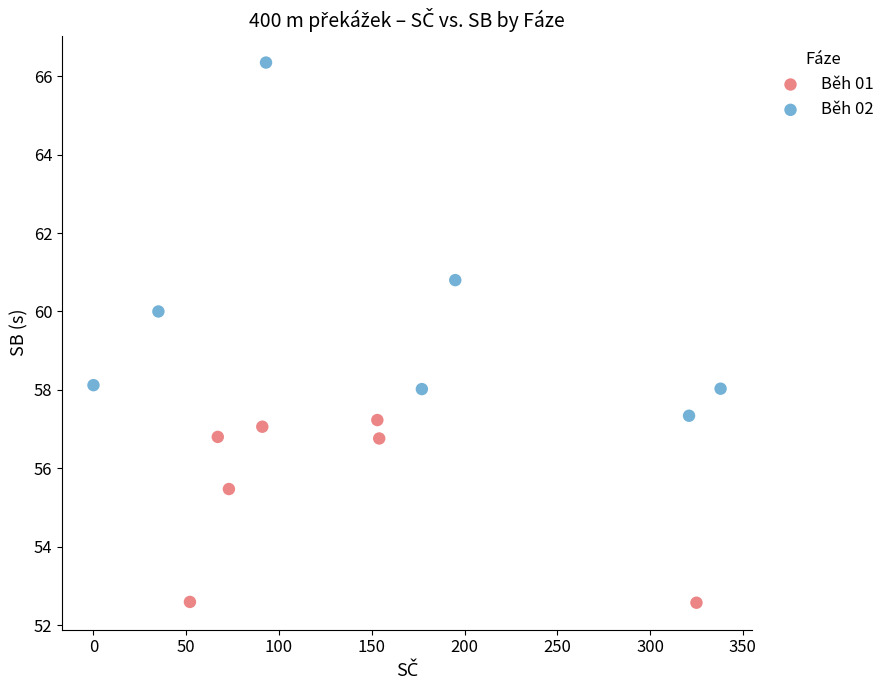

Which series has the largest Y range (max minus min)?

Běh 02